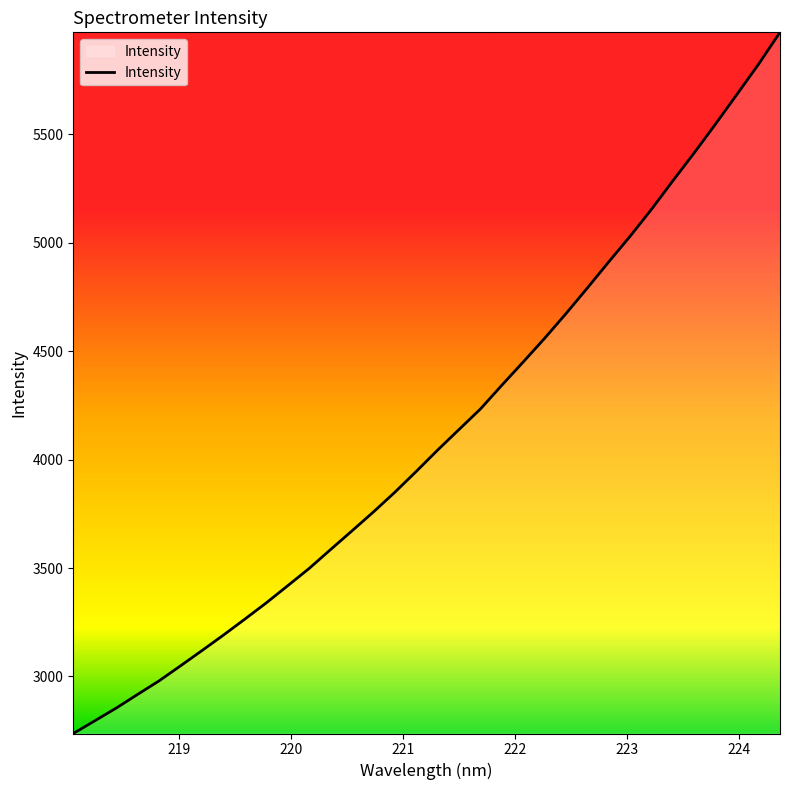

What is the difference between the maximum and minimum values?

3233.4